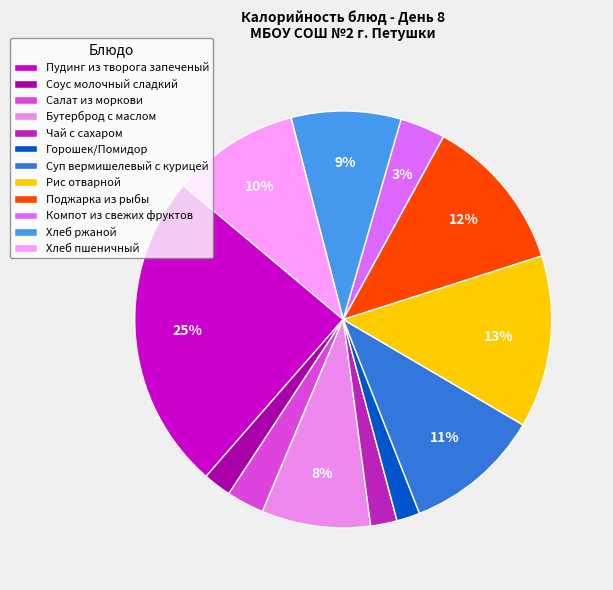

How many segments does this pie chart have?

12